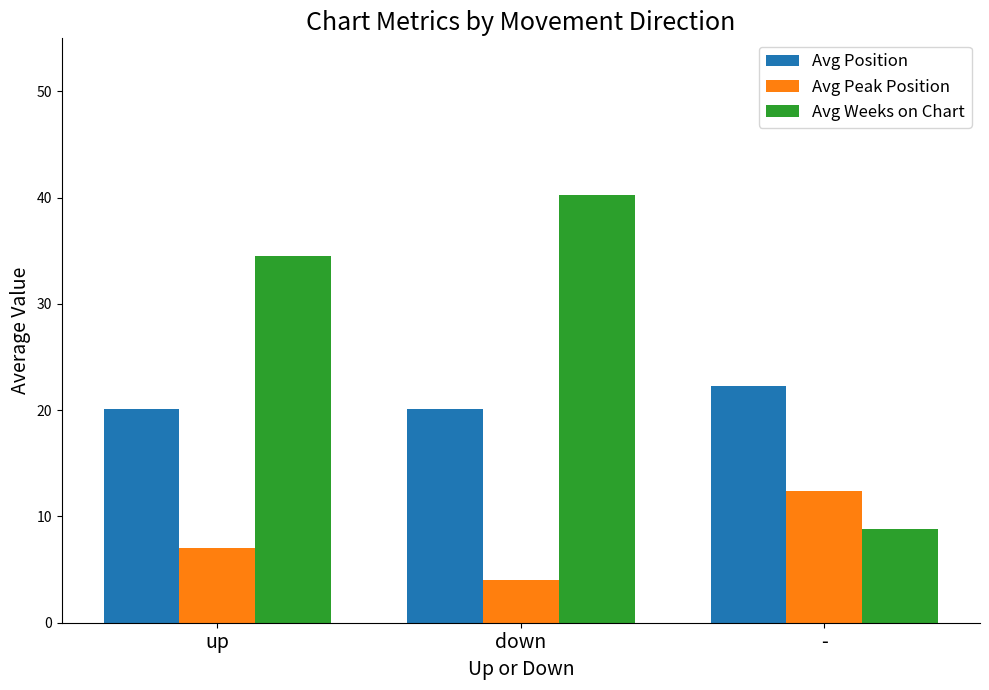

What is the sum of the Avg Position values at - and up?

42.4